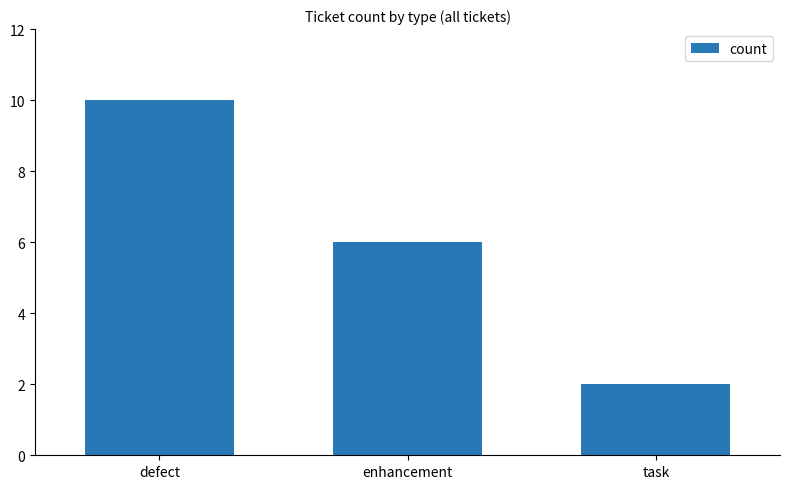

What is the difference between the maximum and second lowest values?

4